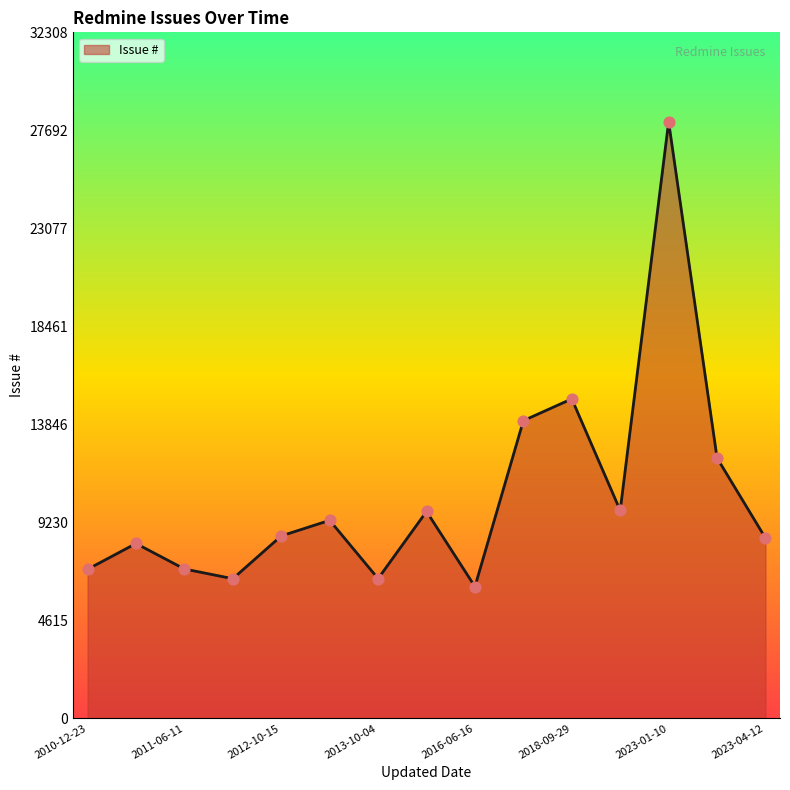

What is the difference between the maximum and minimum values?

21892